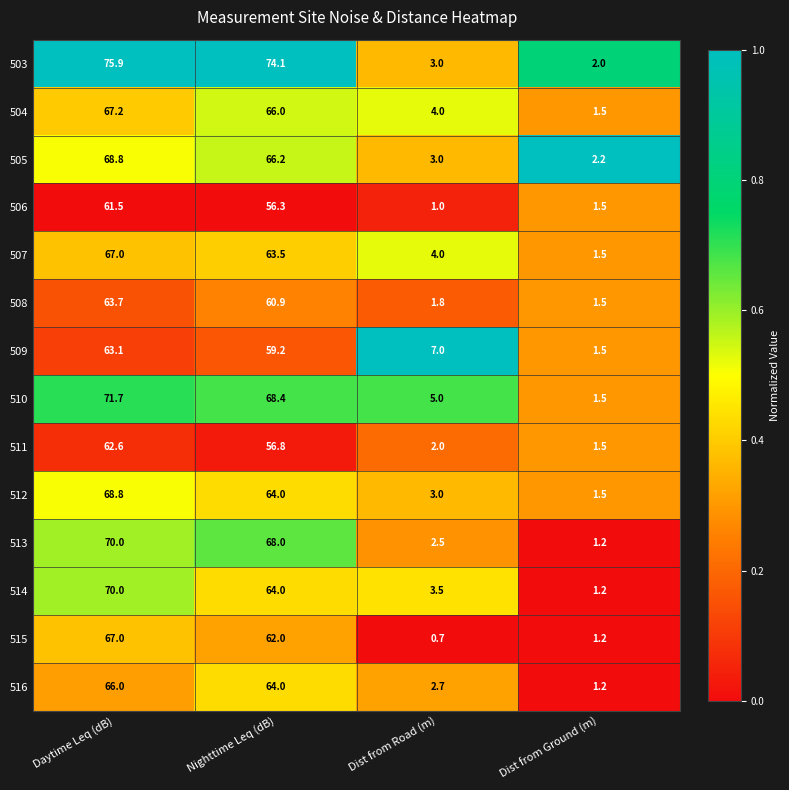

Which series has the largest total across all categories?

503